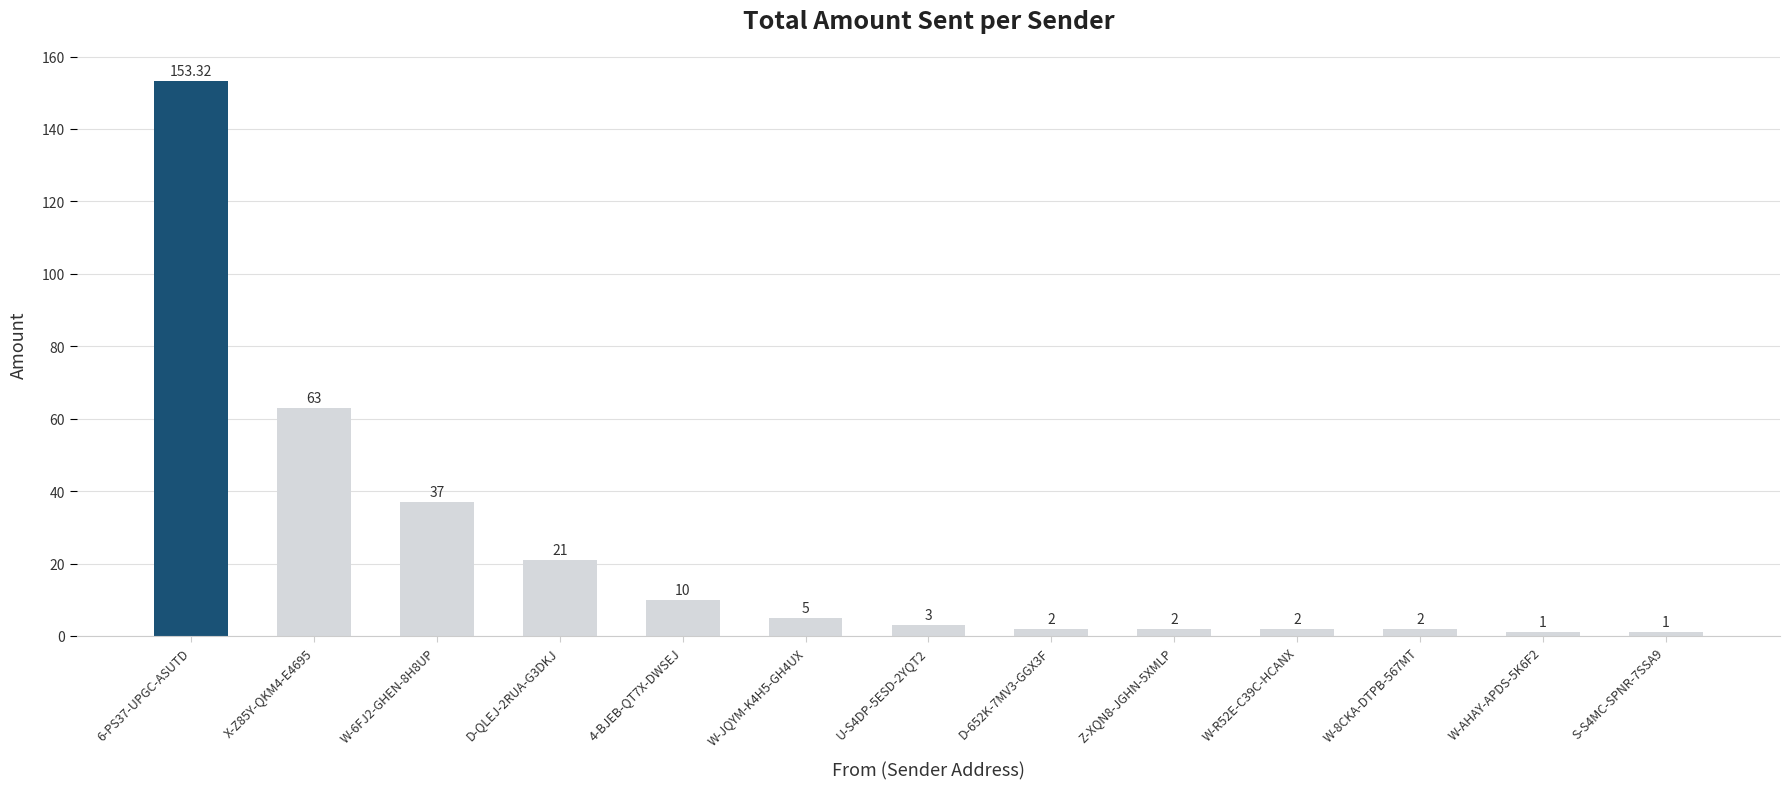

What is the change in value from X-Z85Y-QKM4-E4695 to D-652K-7MV3-GGX3F?

-61.0